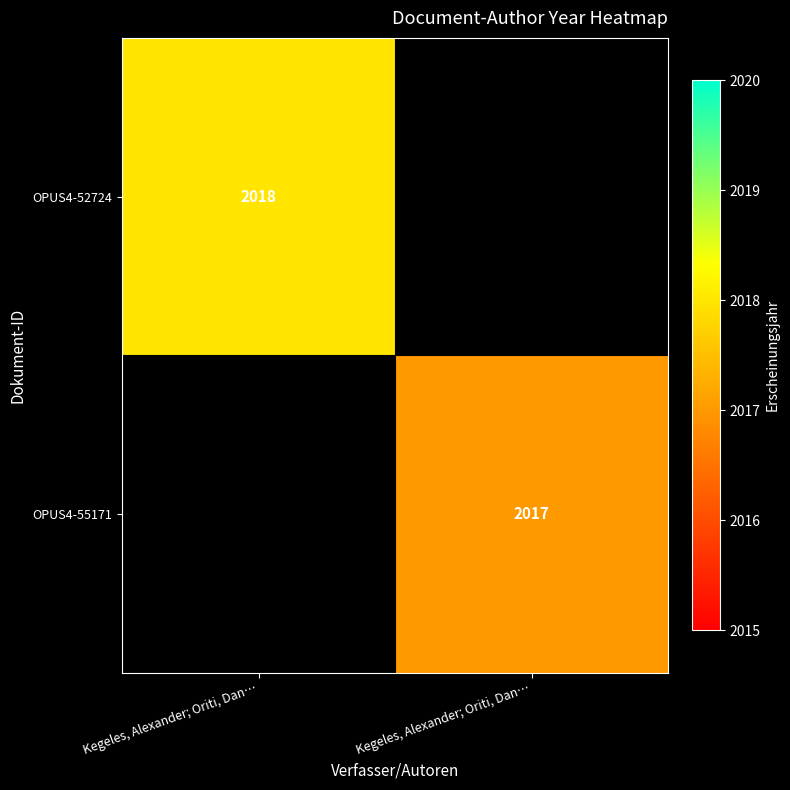

Is it true that OPUS4-52724 equals 1129.5 at Kegeles, Alexander; Oriti, Dan…?

False